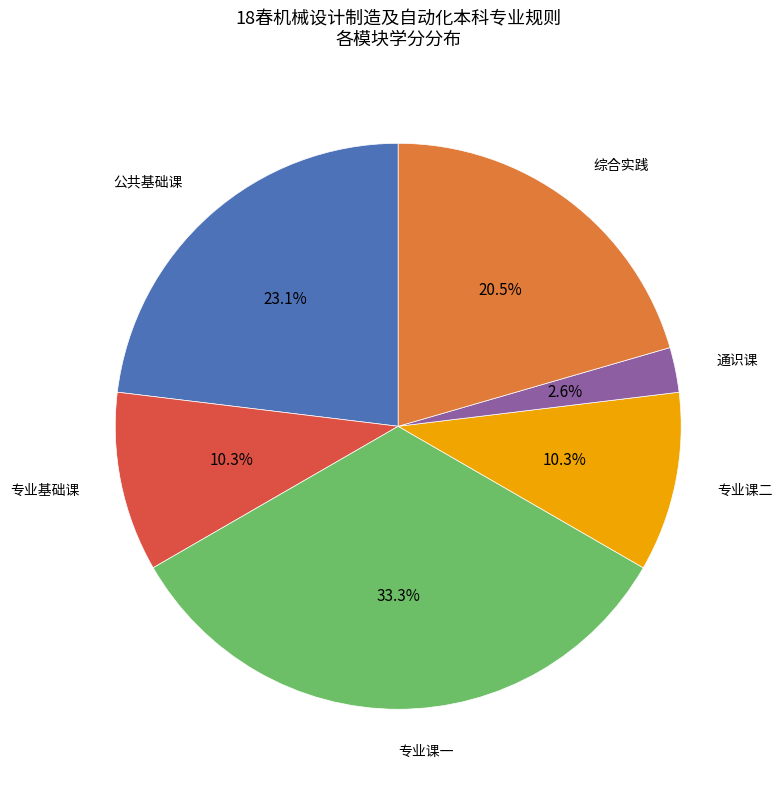

To the nearest percent, what is the difference between the largest and smallest slice percentages?

31%